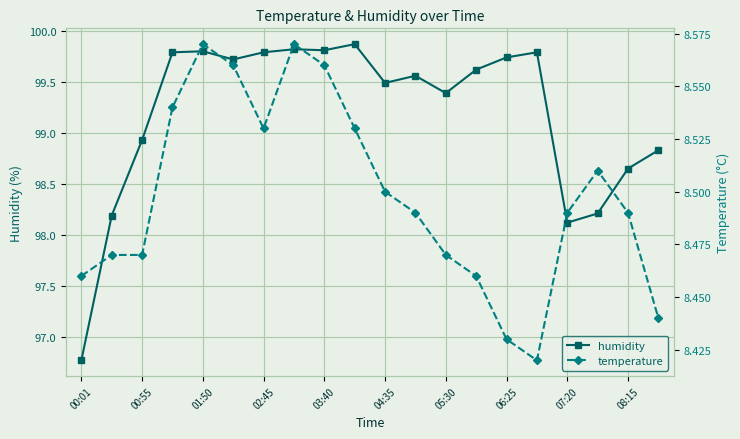

True or false: temperature and humidity intersect in this chart.

False